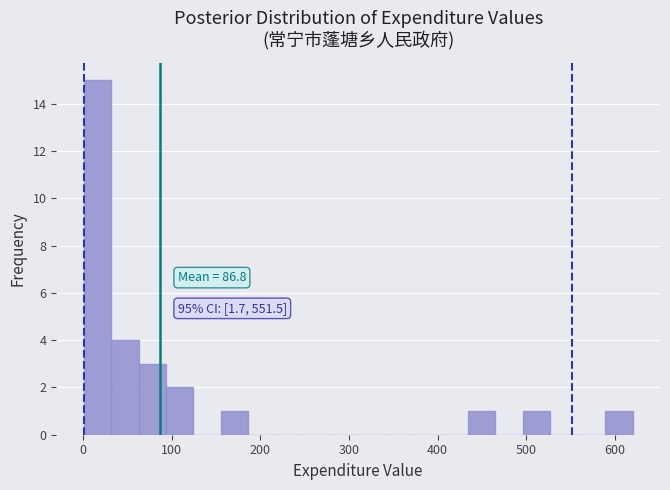

Around what value on the x-axis is the tallest bar? Give the approximate position of its centre, as read against the axis.

20